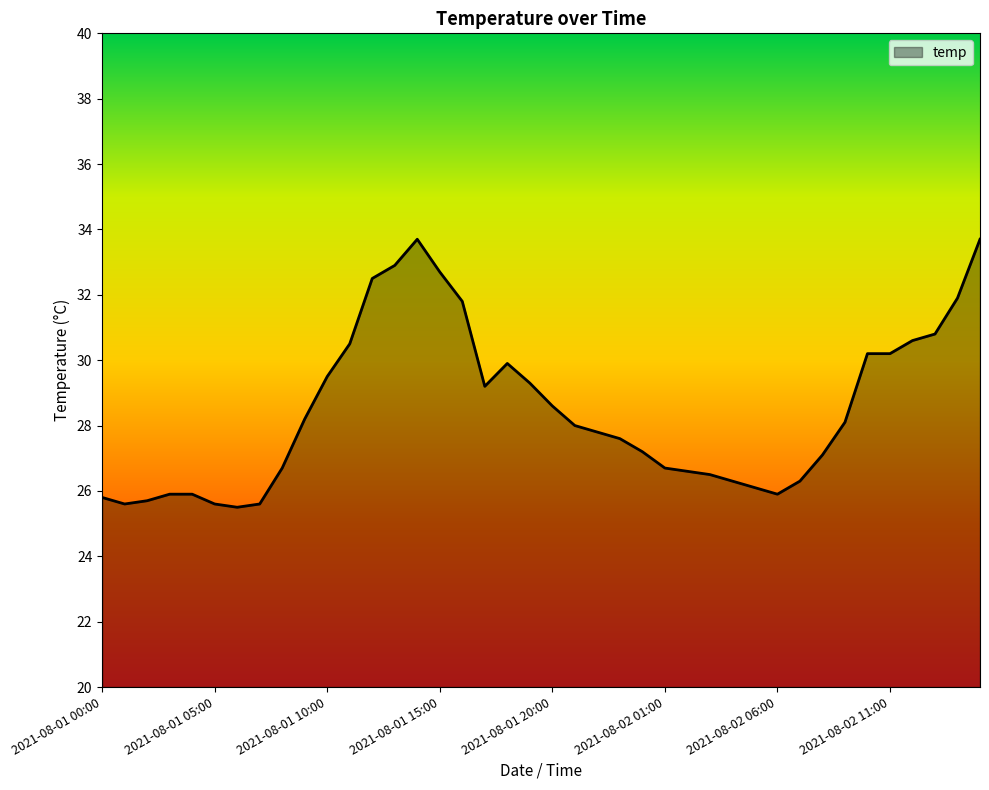

What is the difference between the maximum and minimum values?

8.2